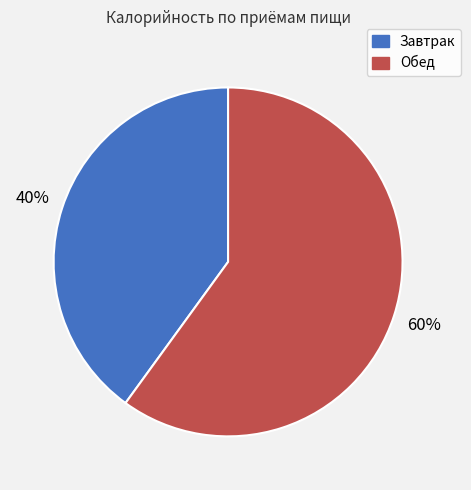

To the nearest percent, what percentage of the pie is Обед?

60%